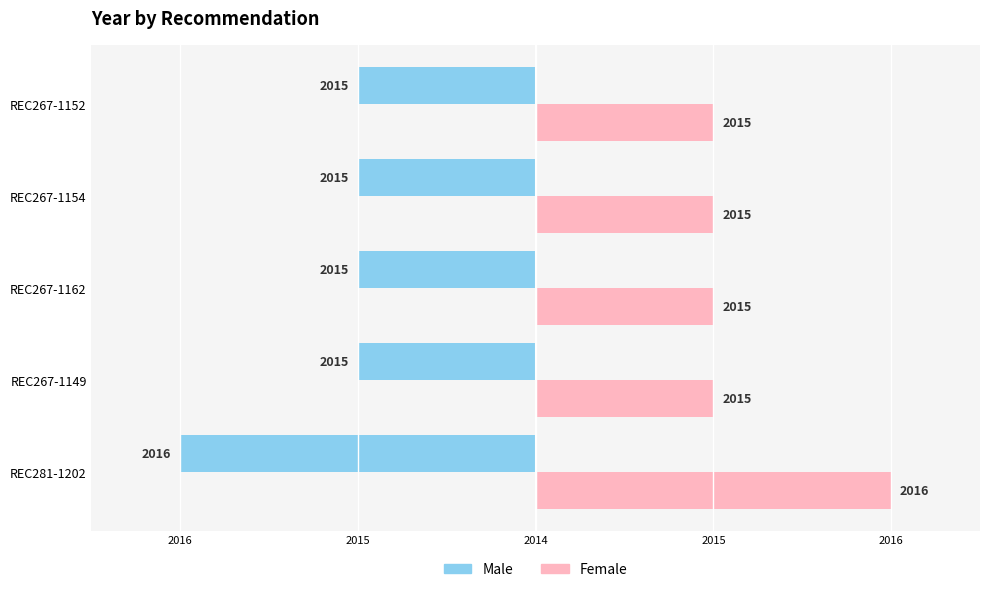

What is the difference between the maximum and minimum values in the Female series?

1